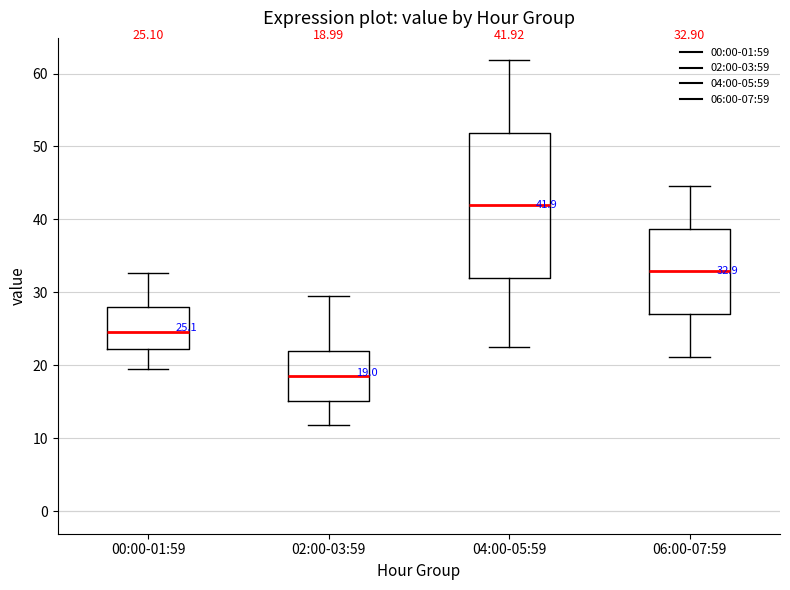

Comparing the boxes themselves (not the whiskers), which one is the tallest?

04:00-05:59